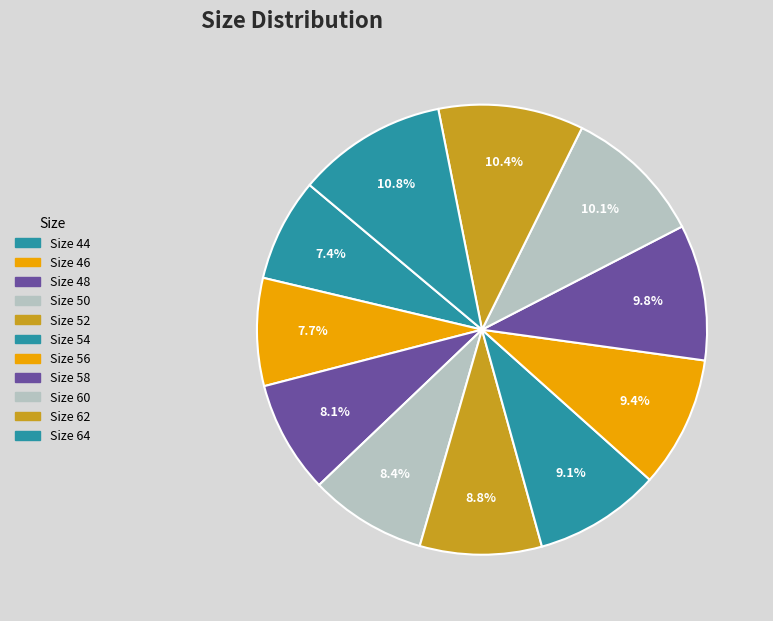

Count the number of slices in the pie.

11